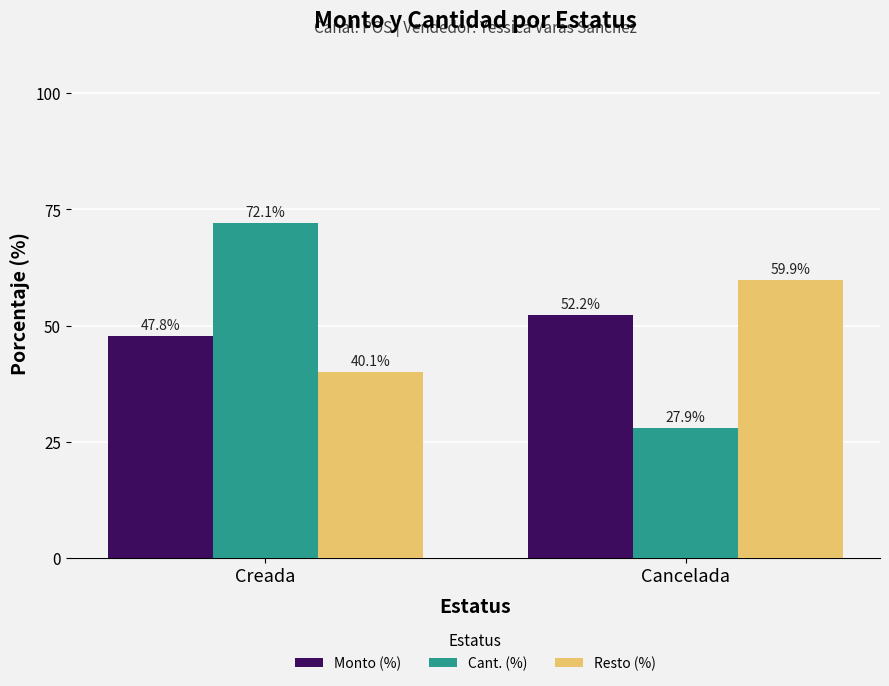

What is the label of the 2nd bar from the right?

Creada